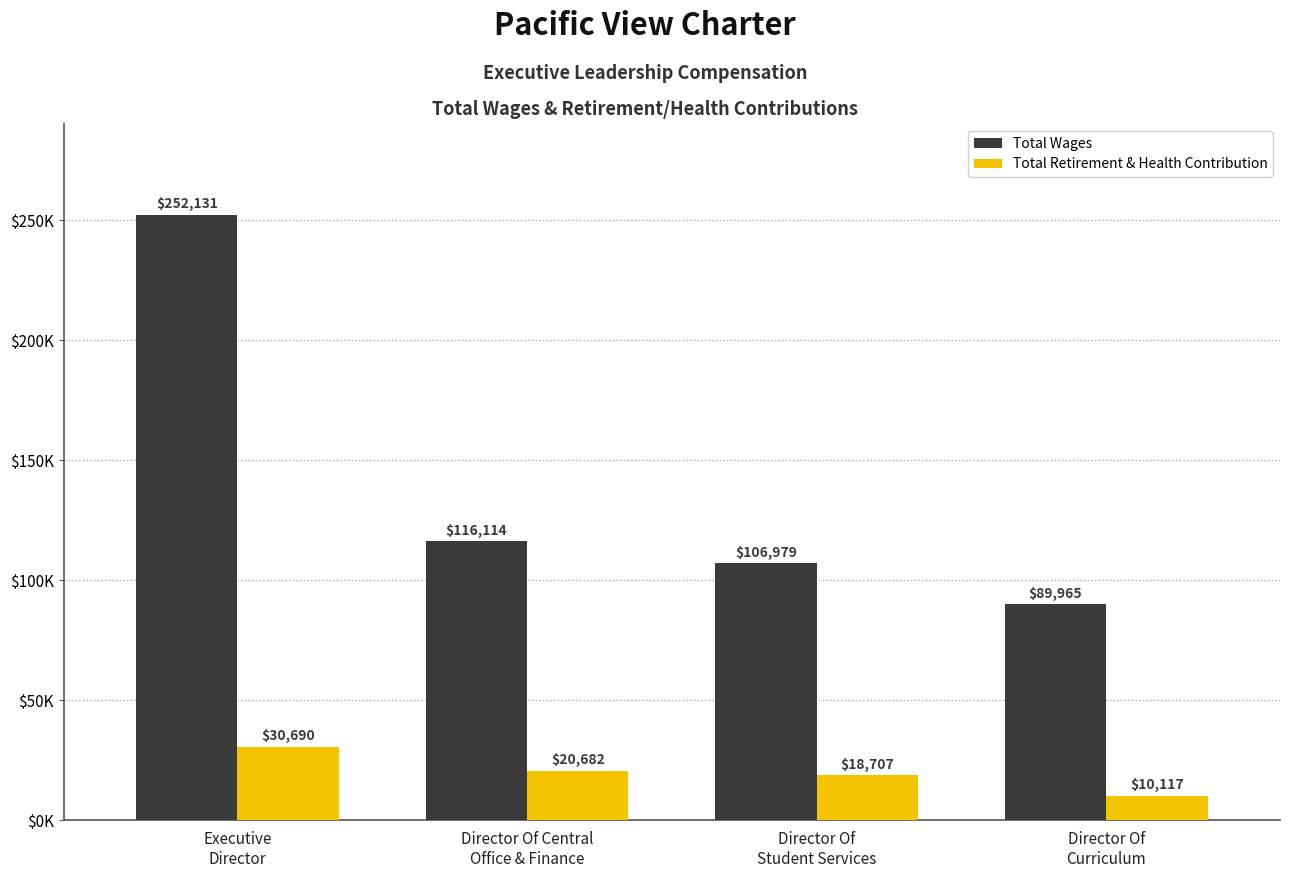

Does the chart contain stacked bars?

No